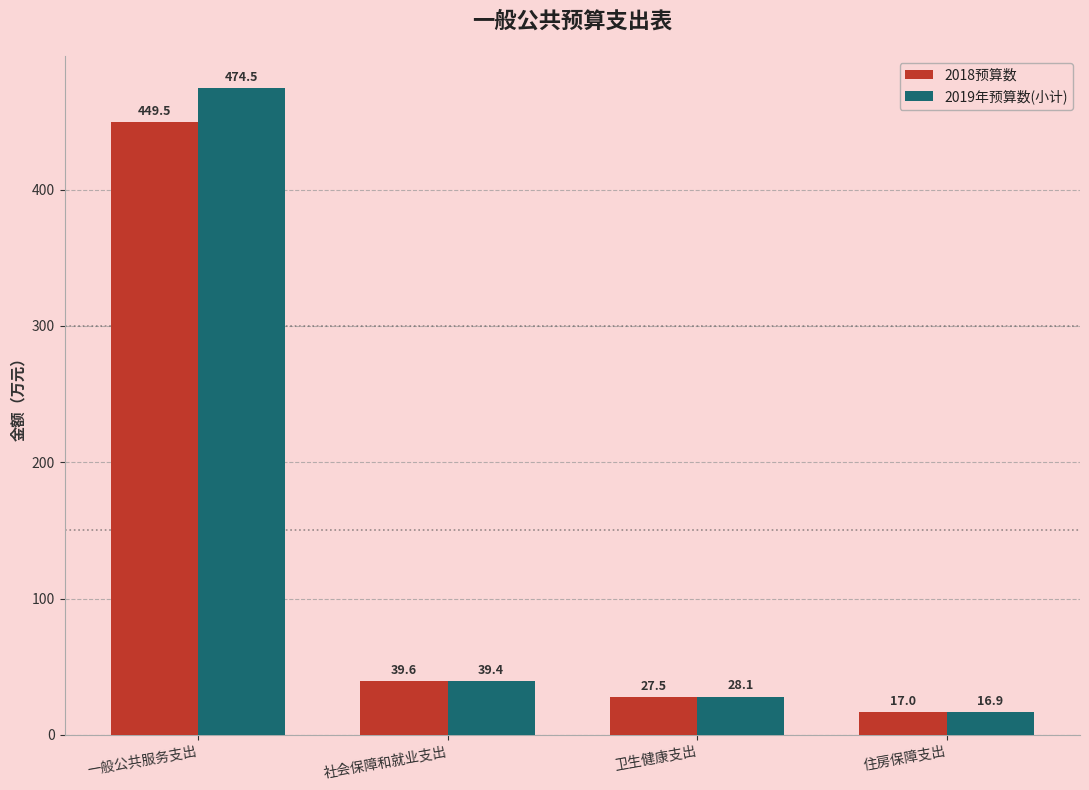

Count the number of data series in this chart.

2